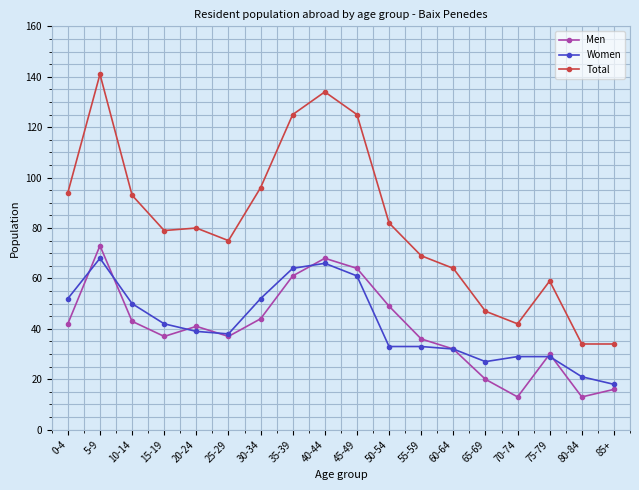

True or false: Total and Women cross at least once.

False